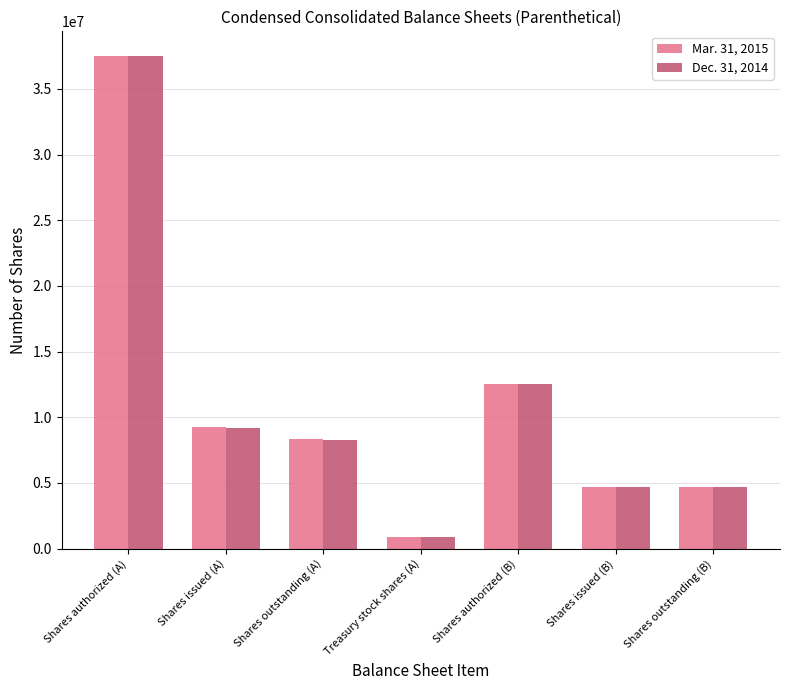

True or false: Mar. 31, 2015 has a value of 6197426 at Shares outstanding (B).

False